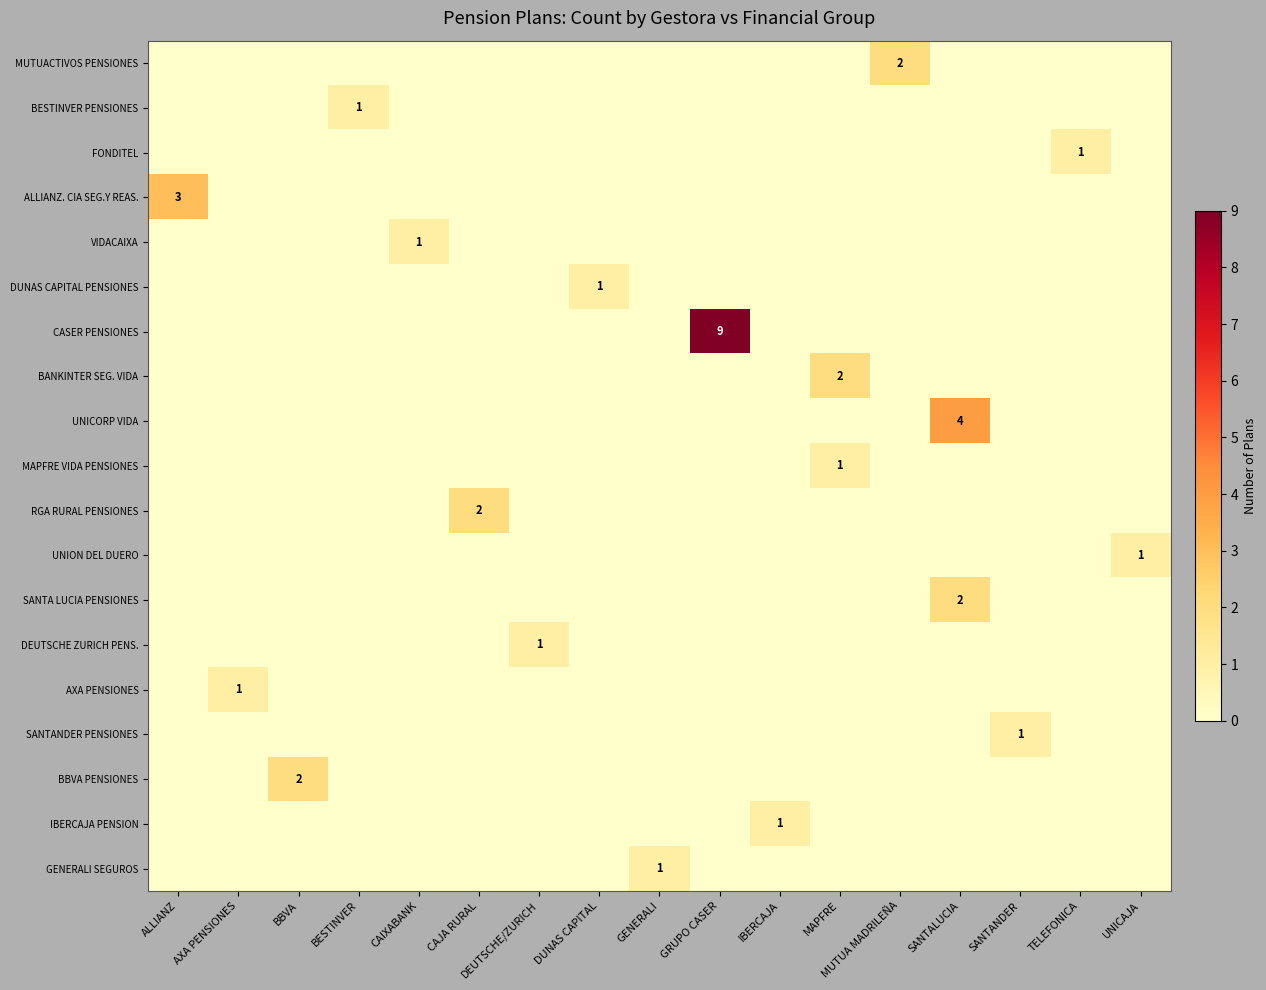

What is the total value across all series at UNICAJA?

1